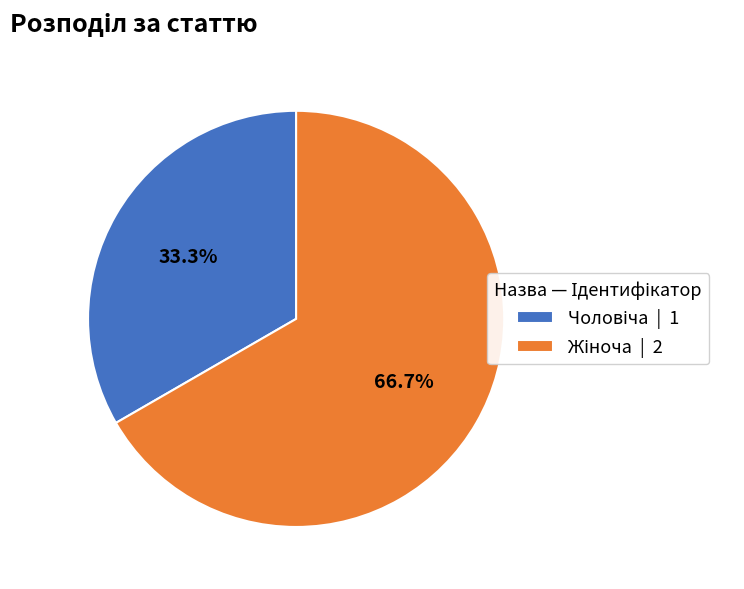

Does any single category account for the majority?

Yes